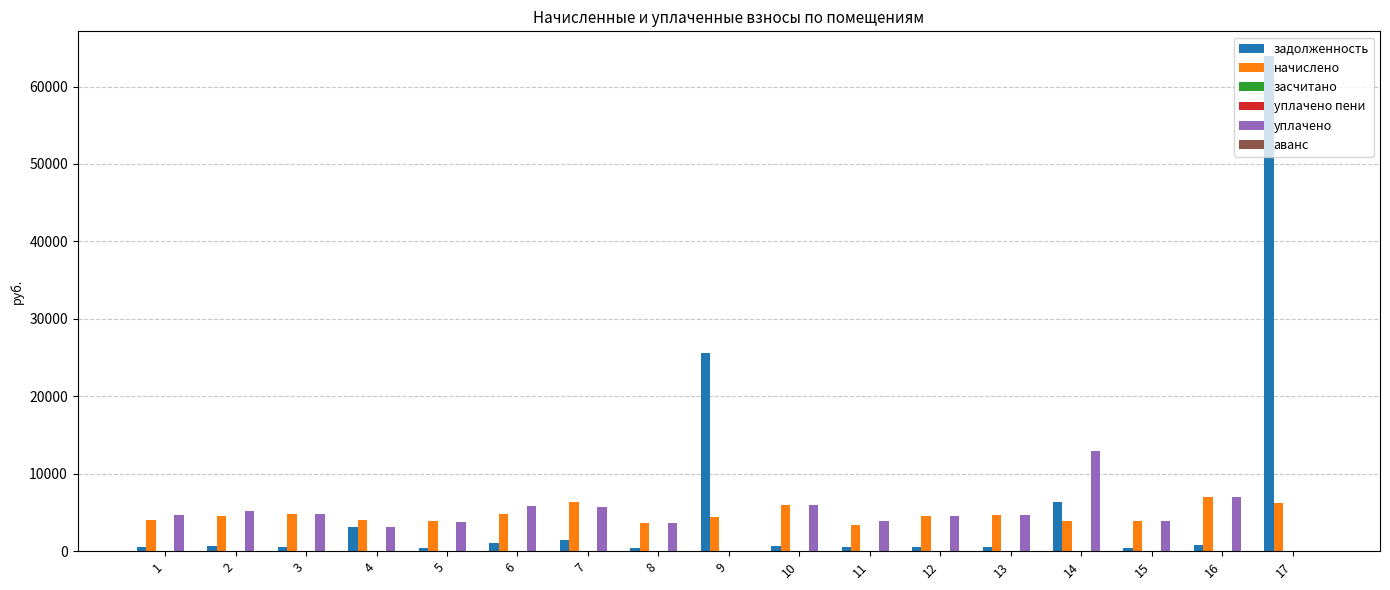

True or false: уплачено пени has a value of 0.0 at 9.

True